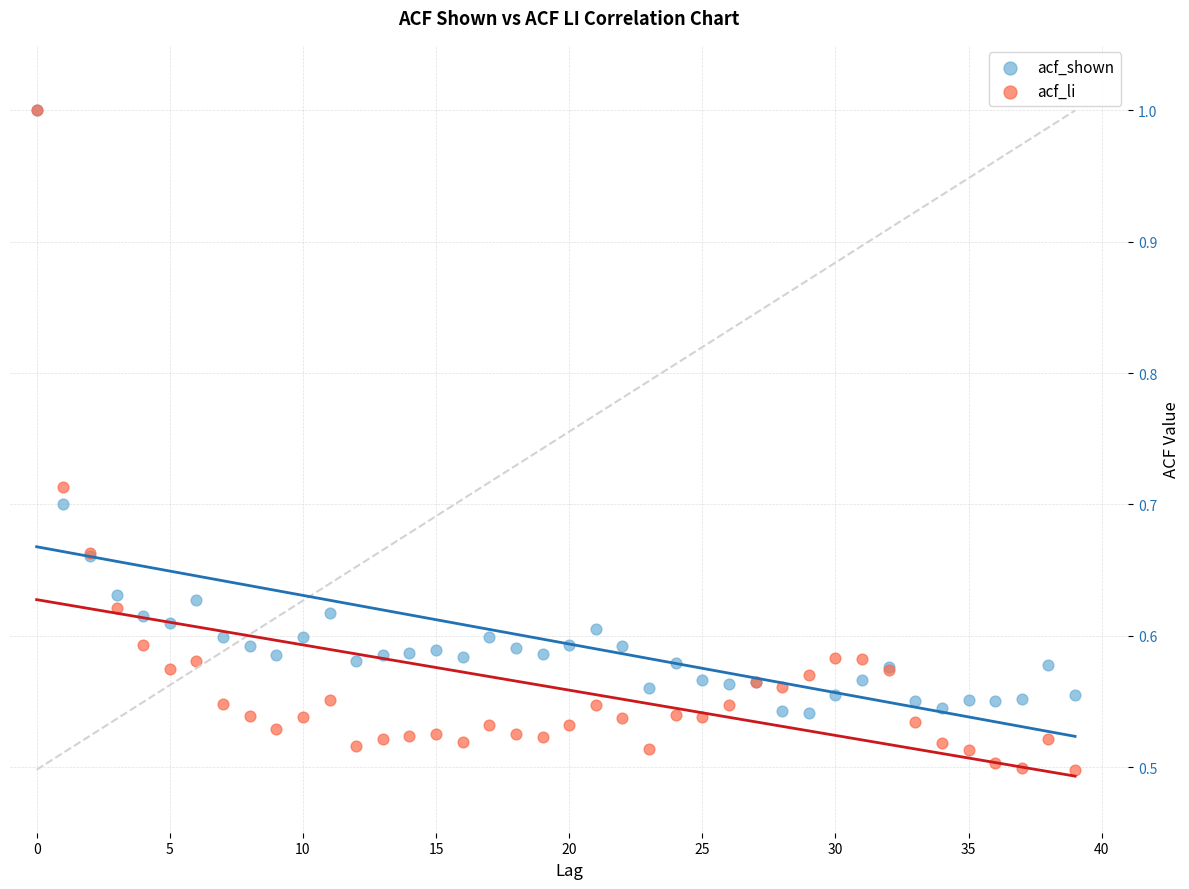

Which series contains the lowest Y value?

acf_li